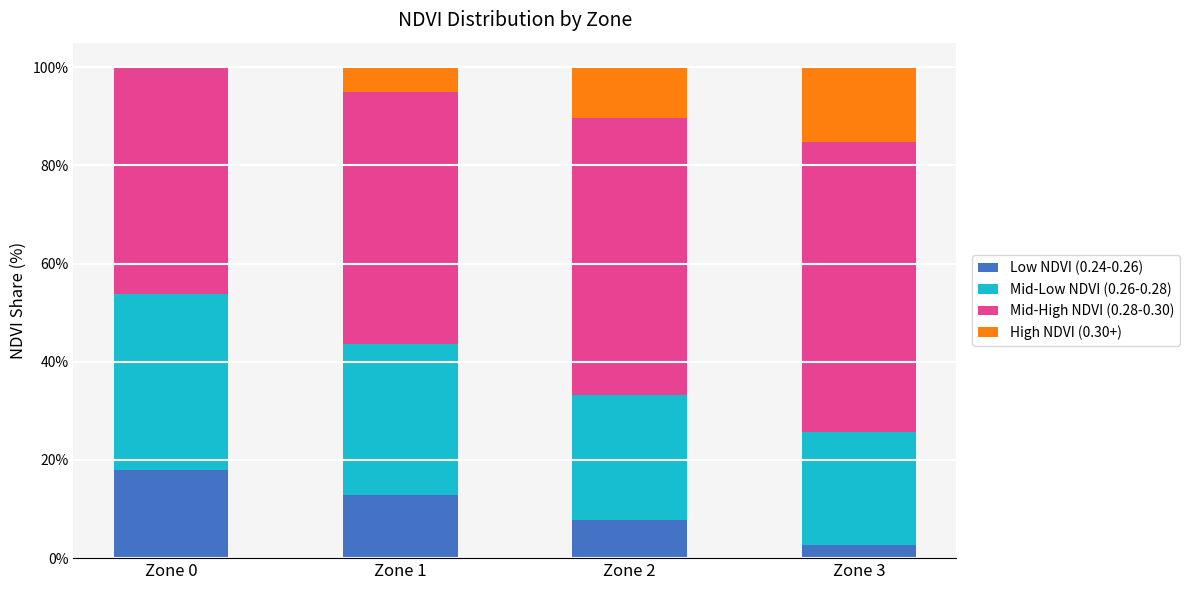

Are the bars grouped side by side (vs. stacked)?

No